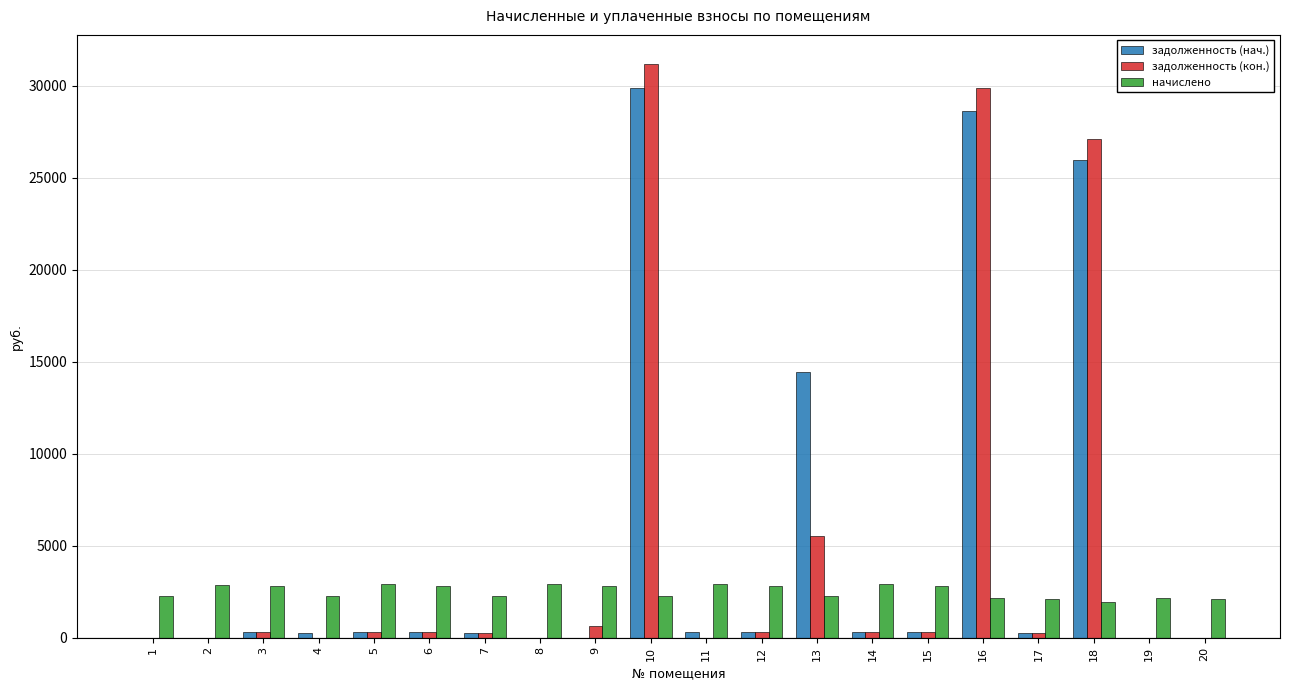

At which category is the sum across all series the highest?

10